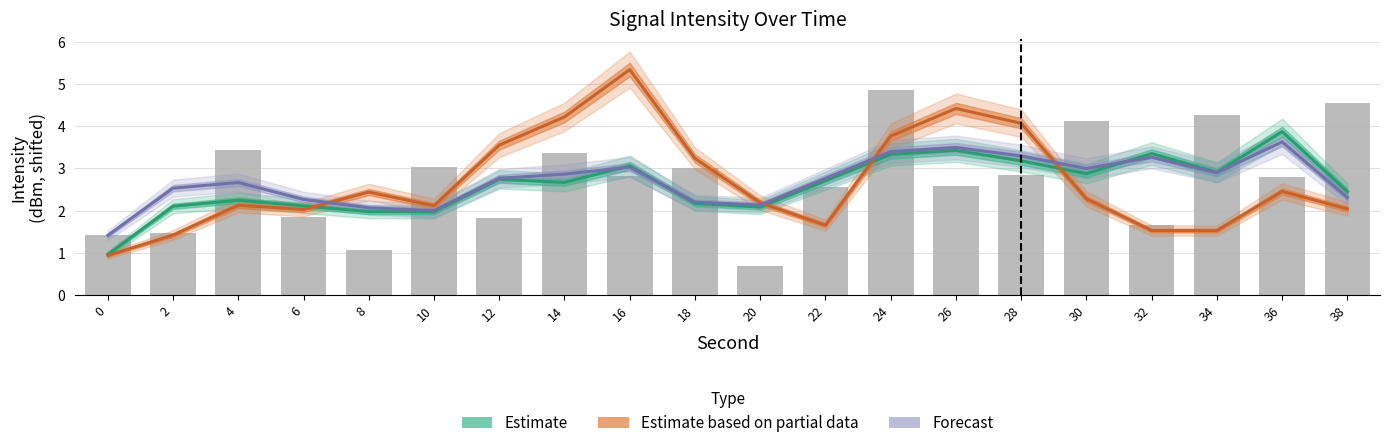

Where is Estimate nearest to the value 2?

8